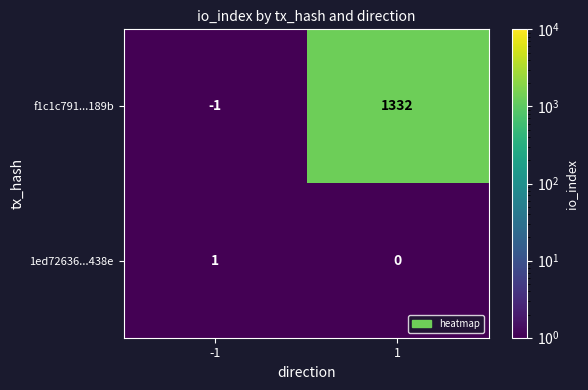

What is the spread (max minus min) of values at -1?

2